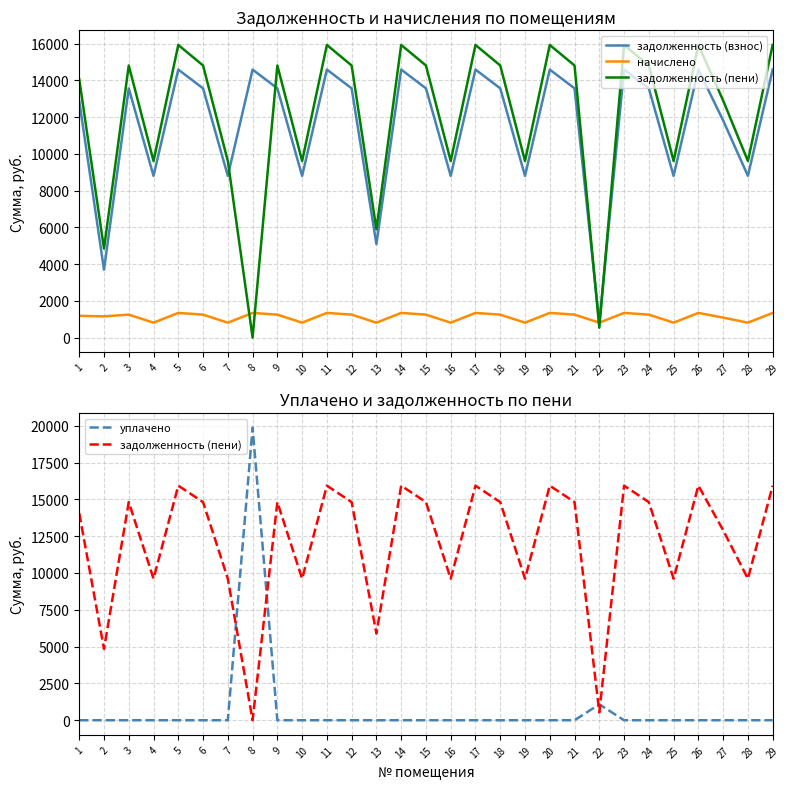

The value of задолженность (взнос) at 5 is 9372.8. True or false?

False